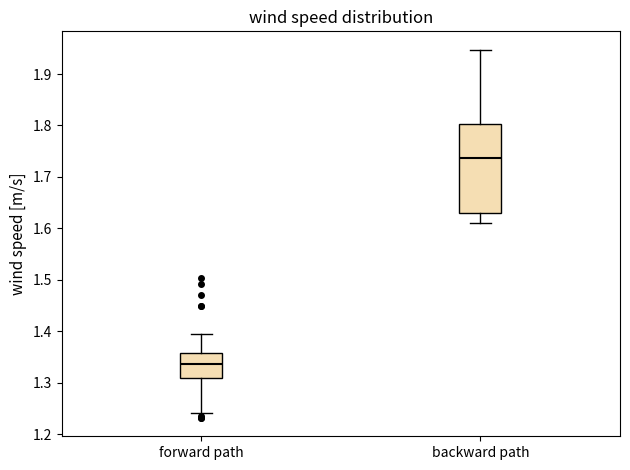

Reading left to right, read every box against the y-axis: the position of its median line, the range the box covers, and the ends of its whiskers. The values are not printed on the chart, so give them approximately, as read against the axis.

forward path: median 1.34, box 1.31 to 1.36, whiskers 1.24 to 1.40
backward path: median 1.74, box 1.63 to 1.80, whiskers 1.61 to 1.95